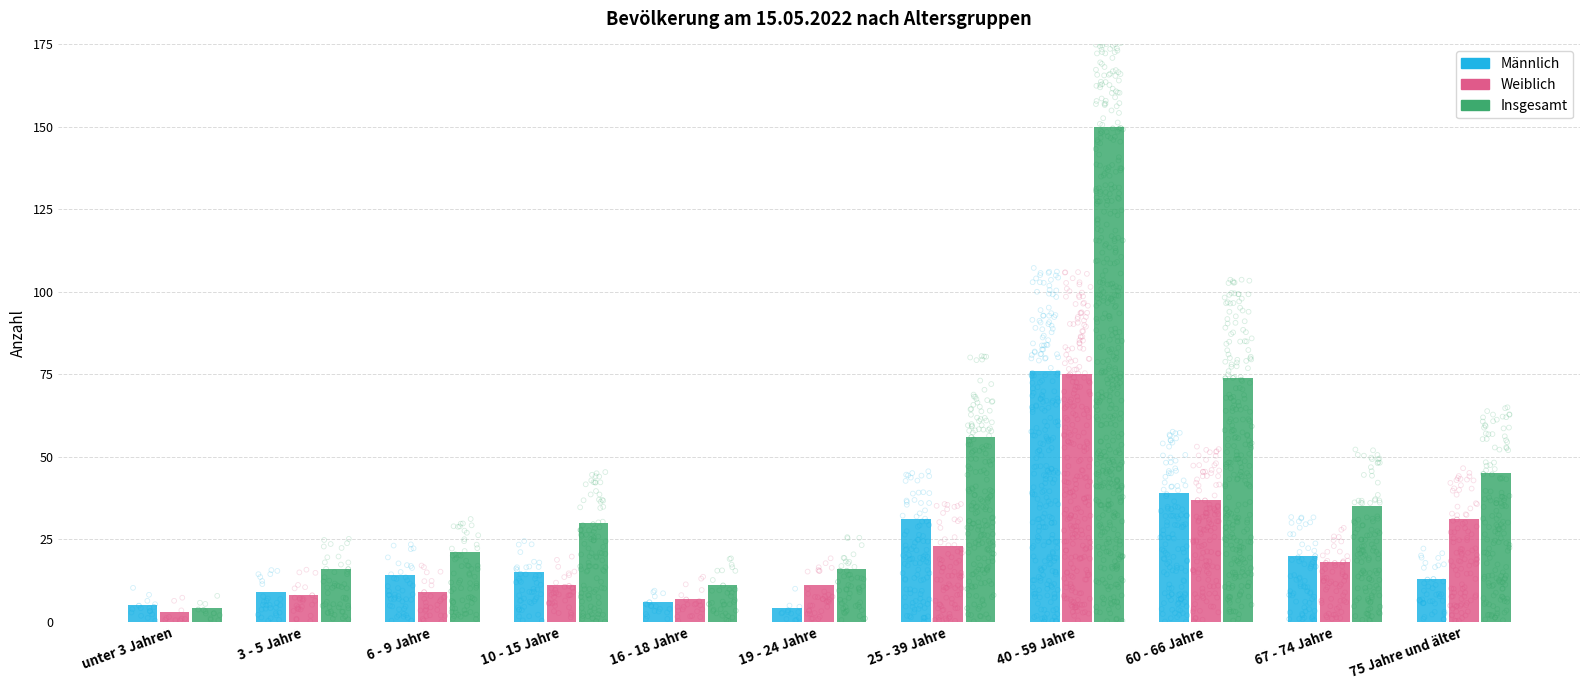

Which series has the largest total across all categories?

Insgesamt